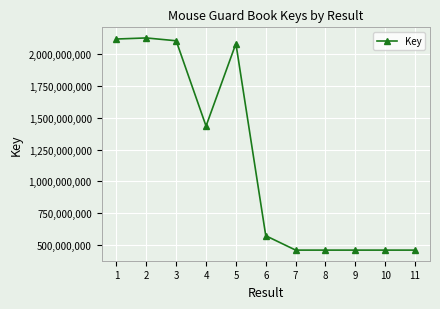

What is the minimum value shown in the chart?

458776153